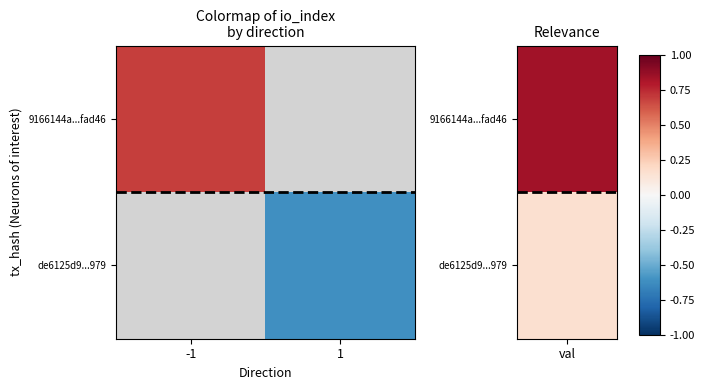

How many distinct data groups are displayed?

2